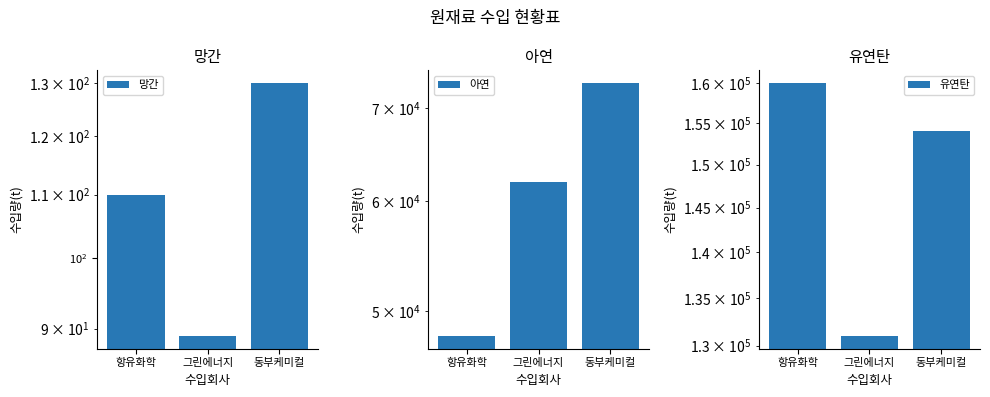

What is the difference between the second highest and minimum values in the 아연 series?

14000